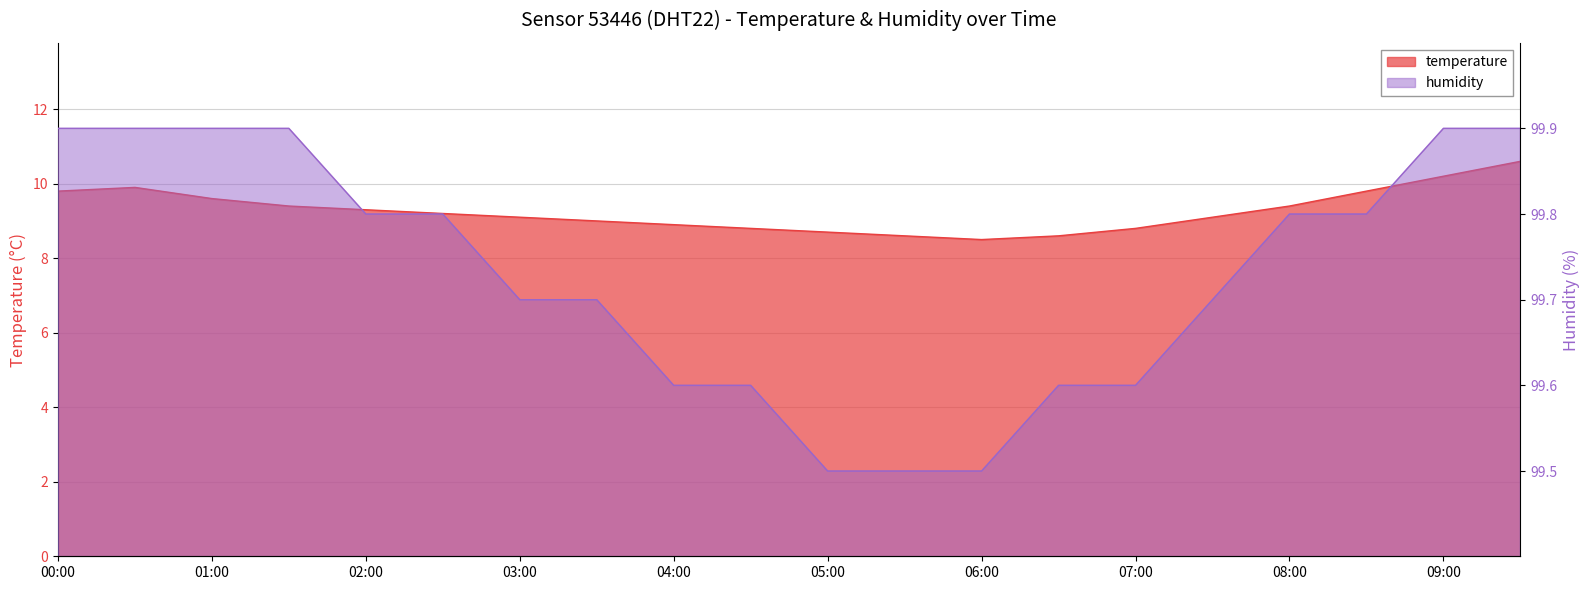

True or false: humidity and temperature cross at least once.

False